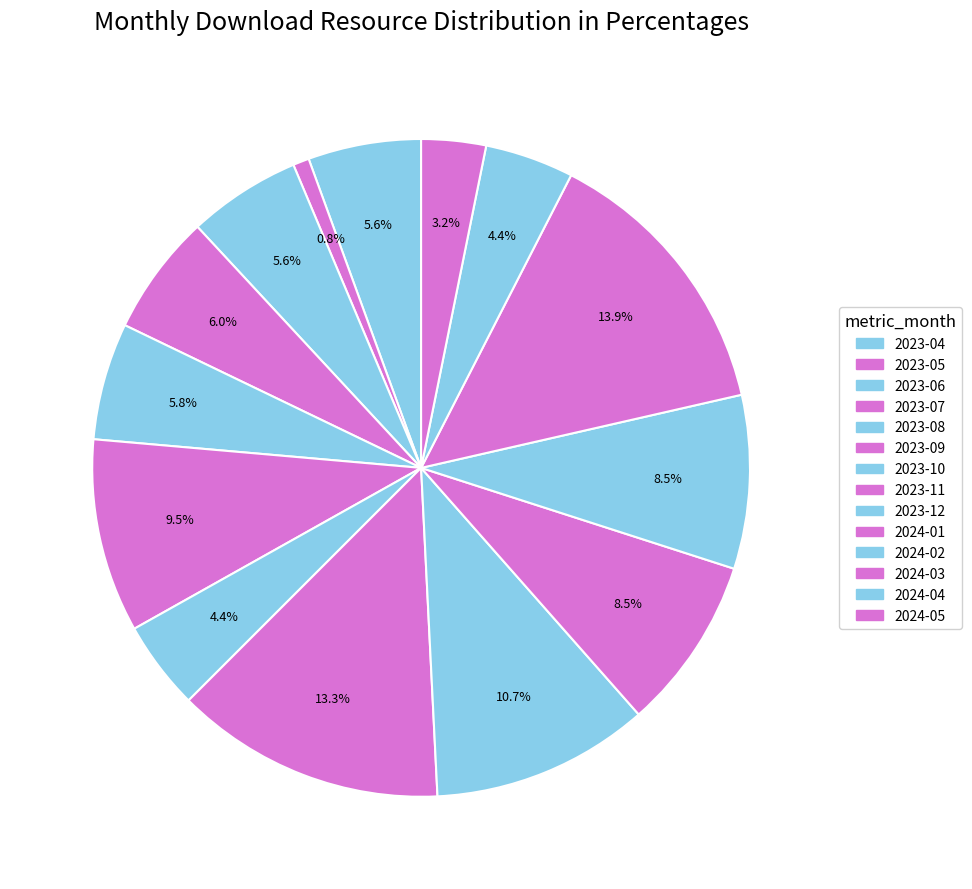

Approximately how many times larger is the value at 2023-08 compared to 2023-05?

7.2